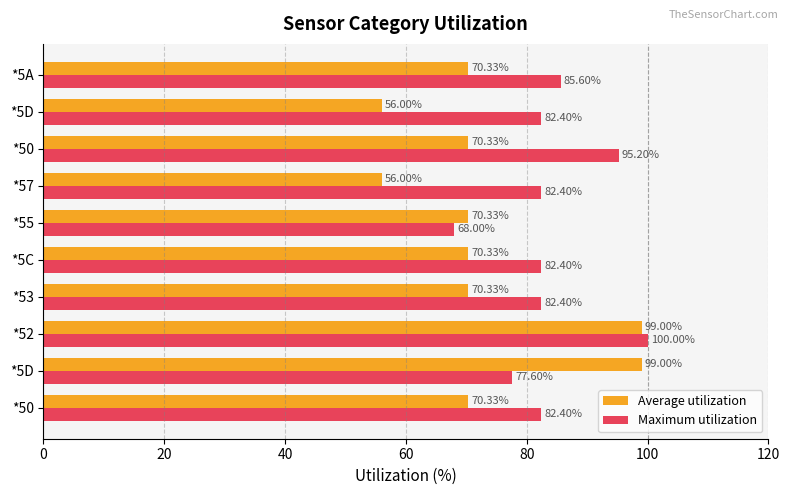

How many data points in Average utilization are above 70?

8